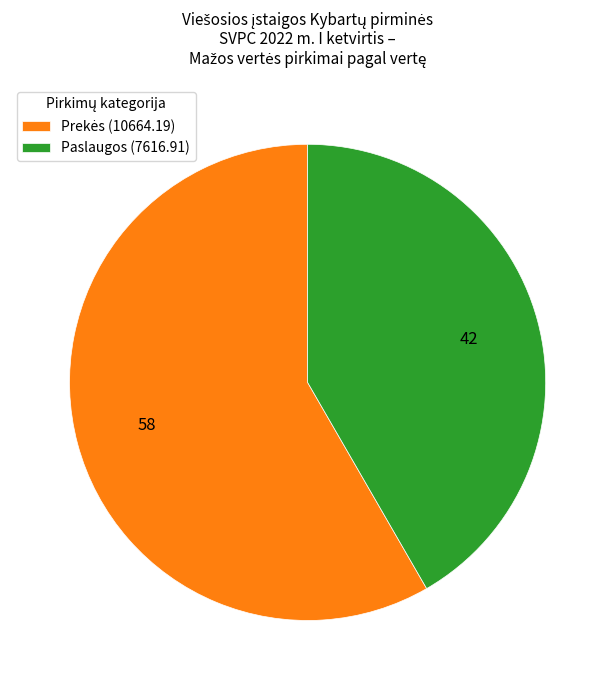

Is it true that Paslaugos (7616.91) is 42% of the pie?

True